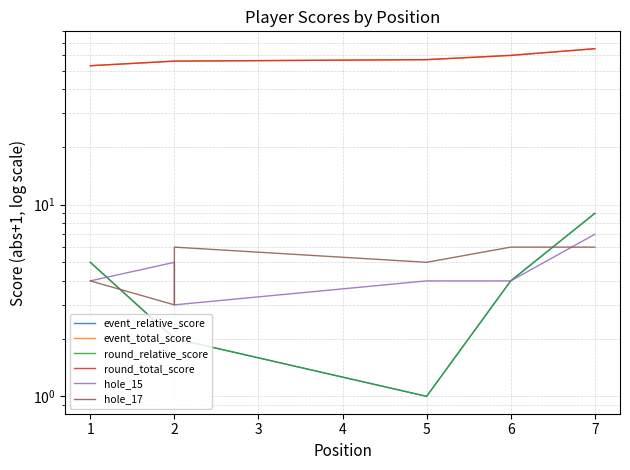

Which series has the largest range (max minus min)?

event_total_score